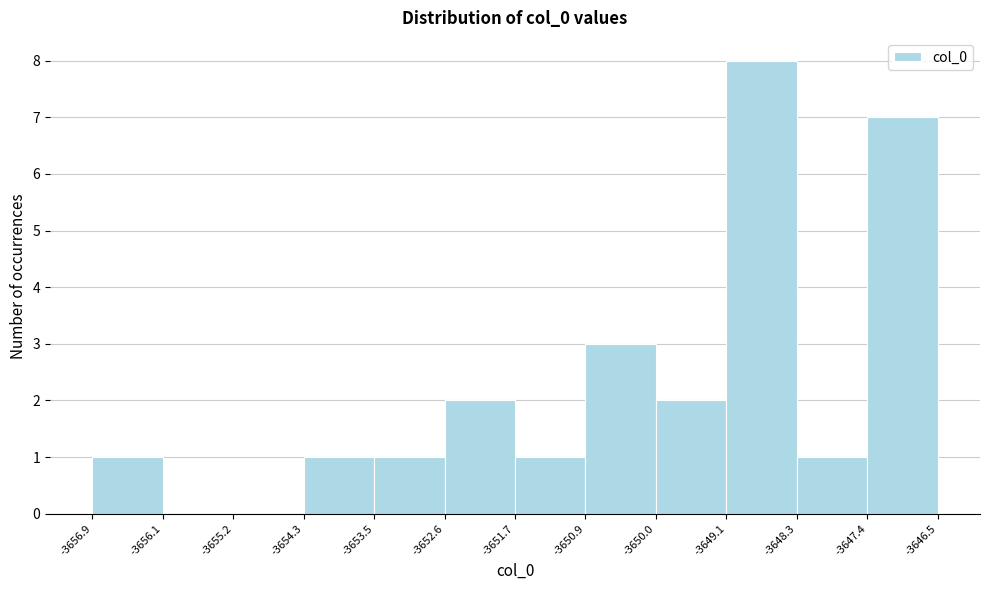

Reading left to right, transcribe this chart: for each bar, give the range it covers on the x-axis and its height. The values are not printed on the chart, so give them approximately, as read against the axis.

-3656.9 to -3656.1: 1
-3656.1 to -3655.2: 0
-3655.2 to -3654.3: 0
-3654.3 to -3653.5: 1
-3653.5 to -3652.6: 1
-3652.6 to -3651.7: 2
-3651.7 to -3650.9: 1
-3650.9 to -3650.0: 3
-3650.0 to -3649.1: 2
-3649.1 to -3648.3: 8
-3648.3 to -3647.4: 1
-3647.4 to -3646.5: 7